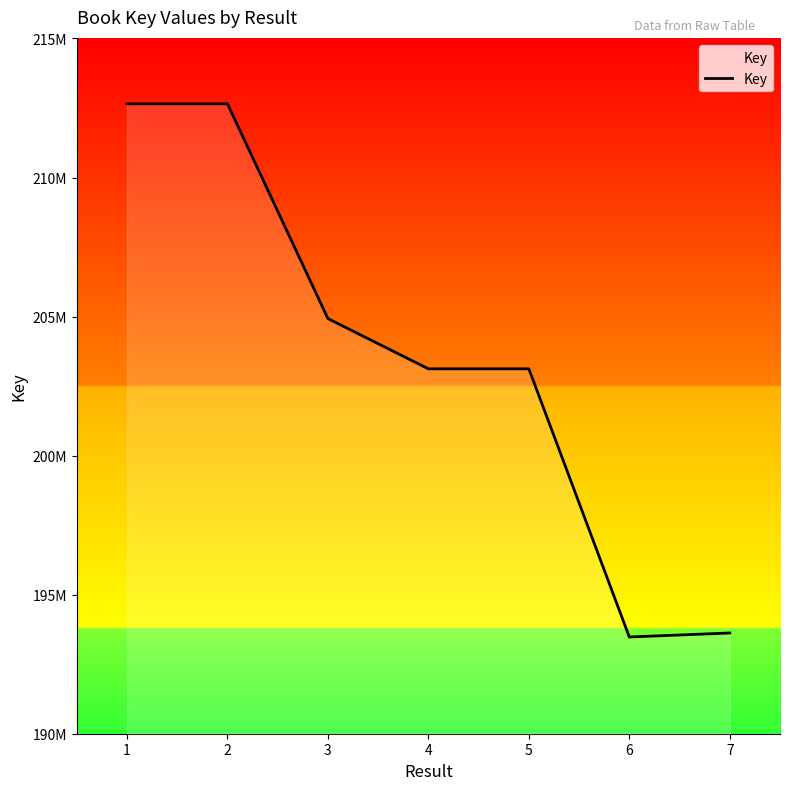

Reading left to right, list all the values displayed in this chart.

212651736	212651942	204927776	203121602	203121644	193478460	193622296